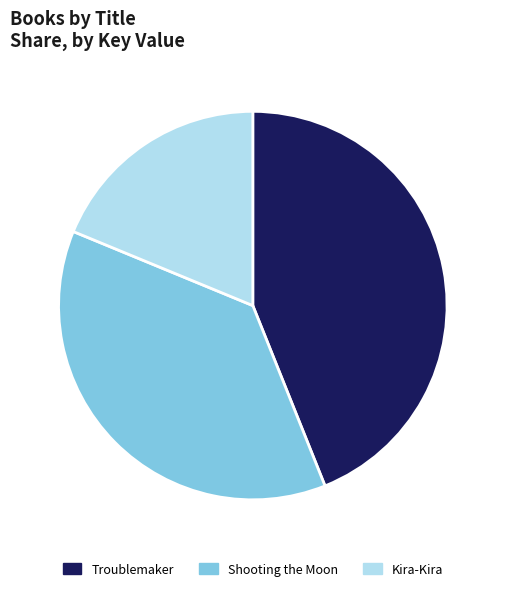

Which has a higher value, Shooting the Moon or Troublemaker?

Troublemaker